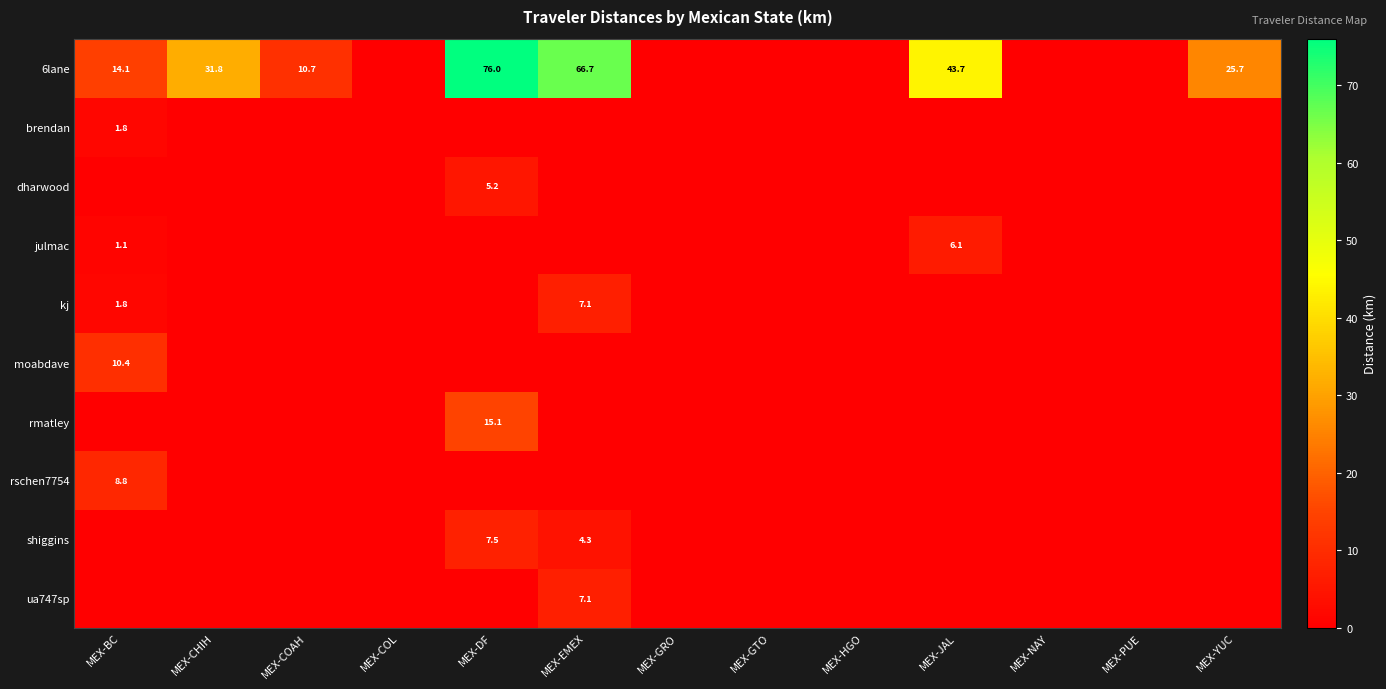

Between MEX-NAY and MEX-GRO, which is larger?

MEX-NAY